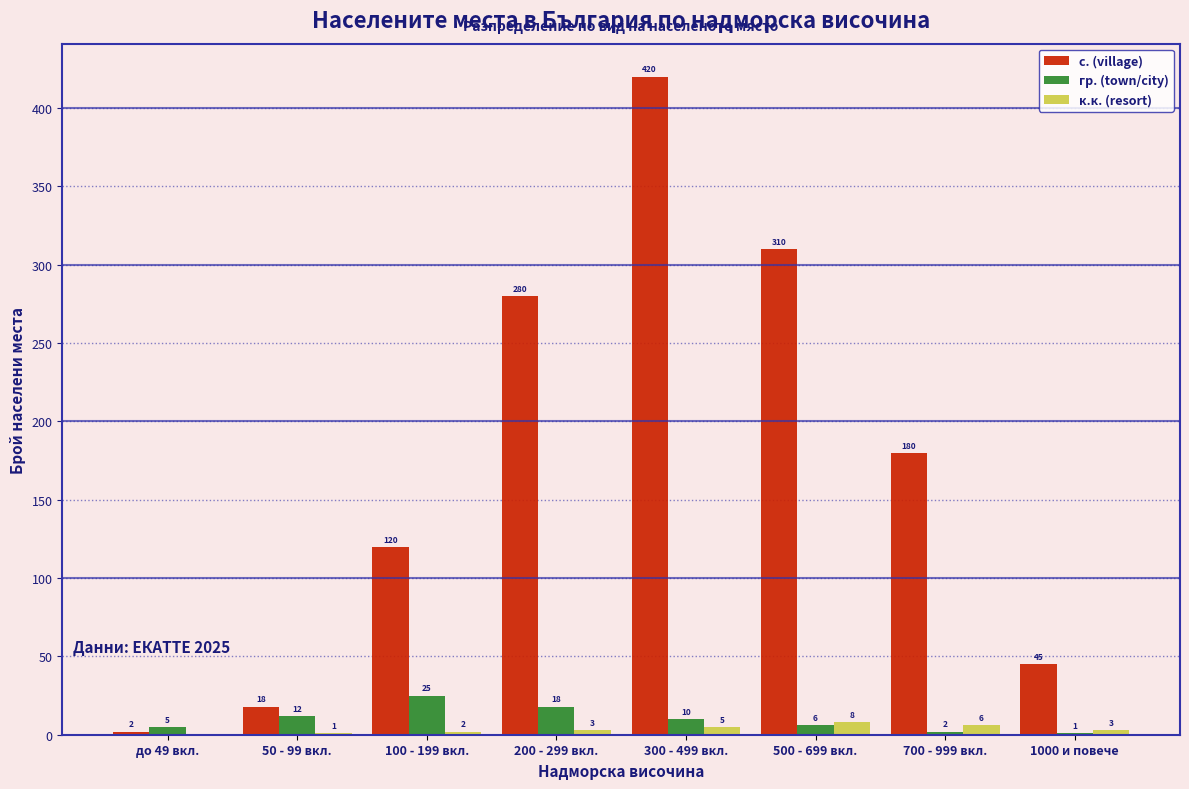

Reading left to right, list all the values displayed in this chart.

с. (village): до 49 вкл.=2	50 - 99 вкл.=18	100 - 199 вкл.=120	200 - 299 вкл.=280	300 - 499 вкл.=420	500 - 699 вкл.=310	700 - 999 вкл.=180	1000 и повече=45
гр. (town/city): до 49 вкл.=5	50 - 99 вкл.=12	100 - 199 вкл.=25	200 - 299 вкл.=18	300 - 499 вкл.=10	500 - 699 вкл.=6	700 - 999 вкл.=2	1000 и повече=1
к.к. (resort): до 49 вкл.=0	50 - 99 вкл.=1	100 - 199 вкл.=2	200 - 299 вкл.=3	300 - 499 вкл.=5	500 - 699 вкл.=8	700 - 999 вкл.=6	1000 и повече=3